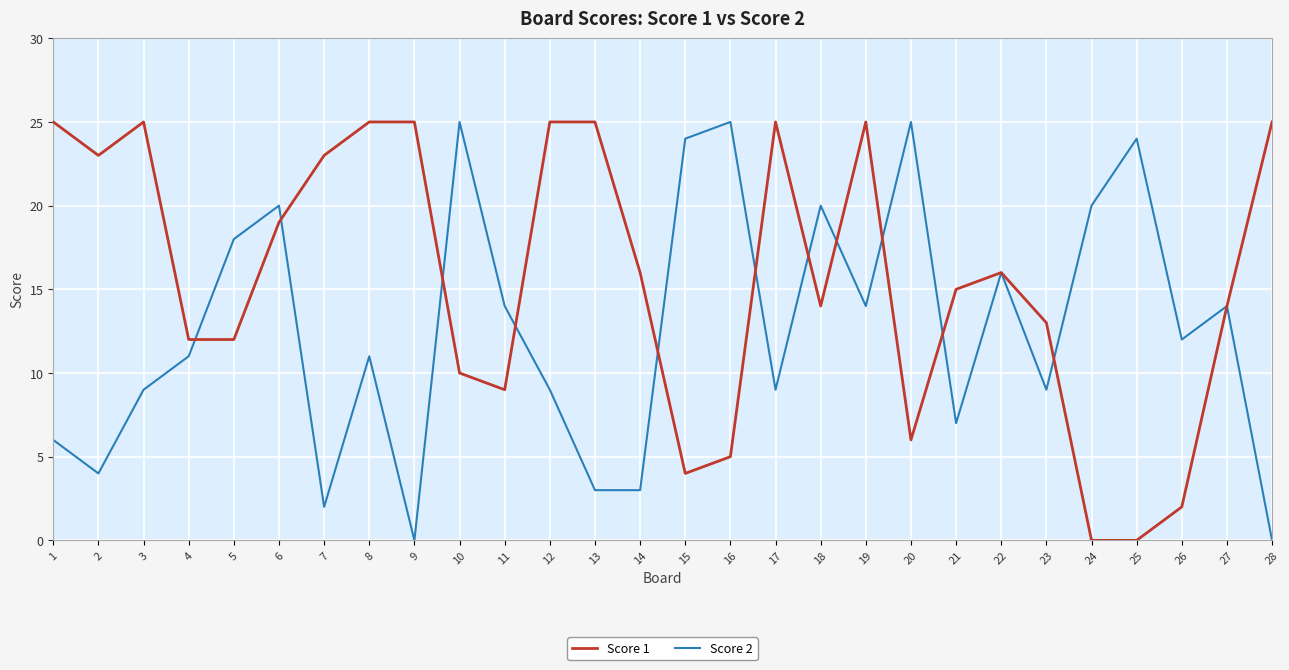

Where does the Score 1 series first go above 16?

1